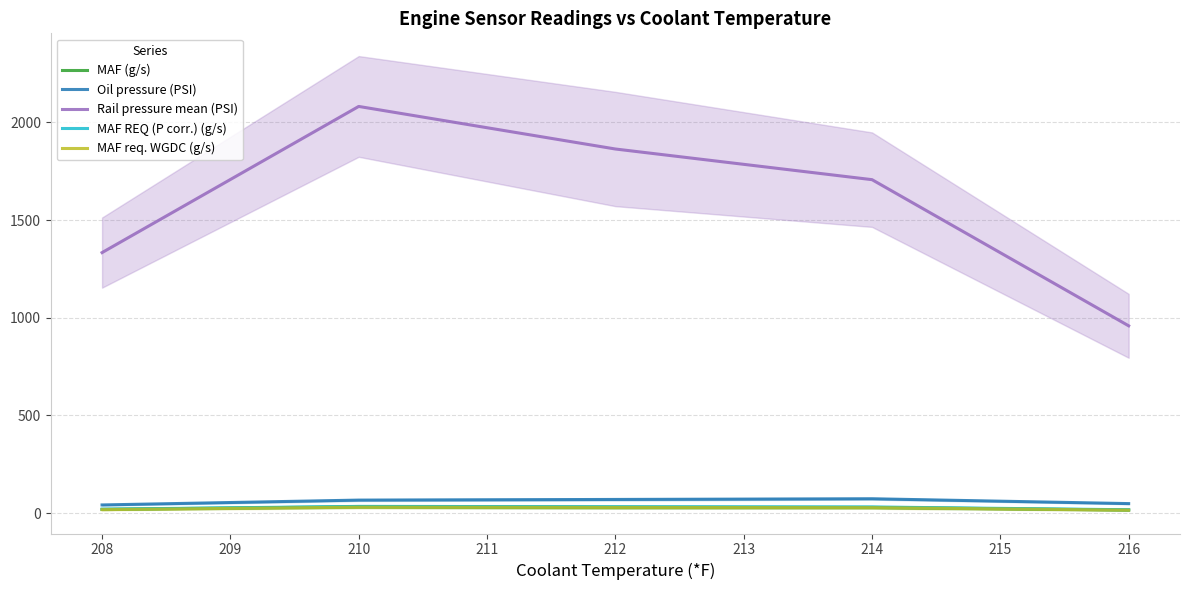

What is the highest value of the Oil pressure (PSI) series?

73.5